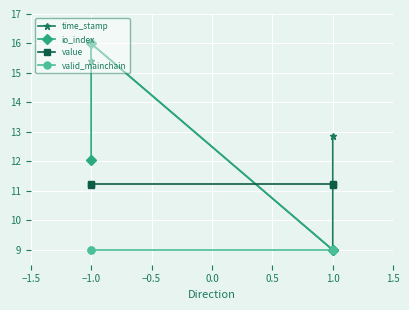

List the series in order of their peak value, highest first.

time_stamp, io_index, value, valid_mainchain